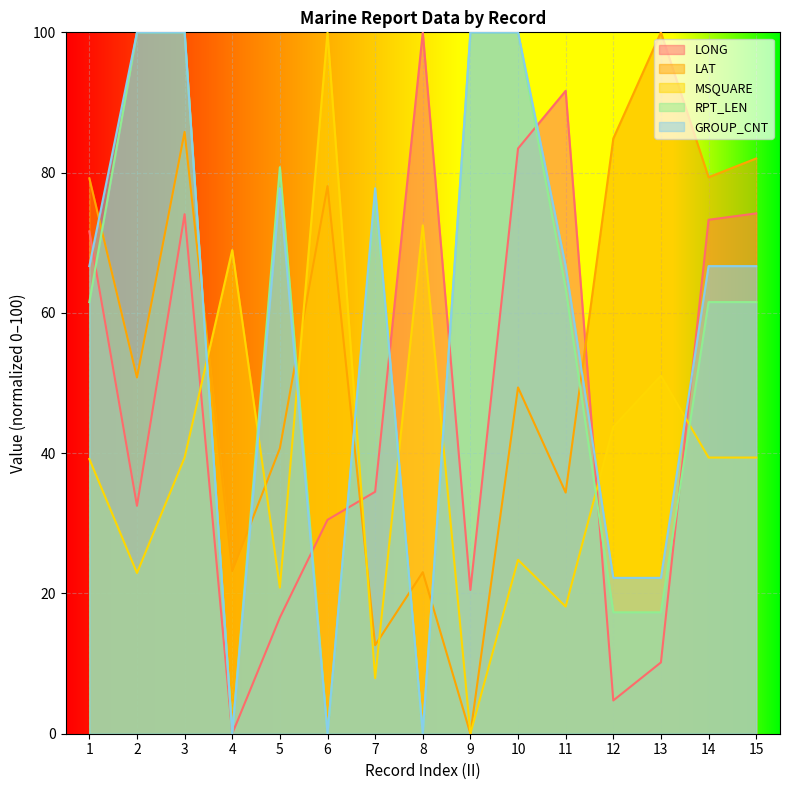

How many values in the LONG series are below 34?

7